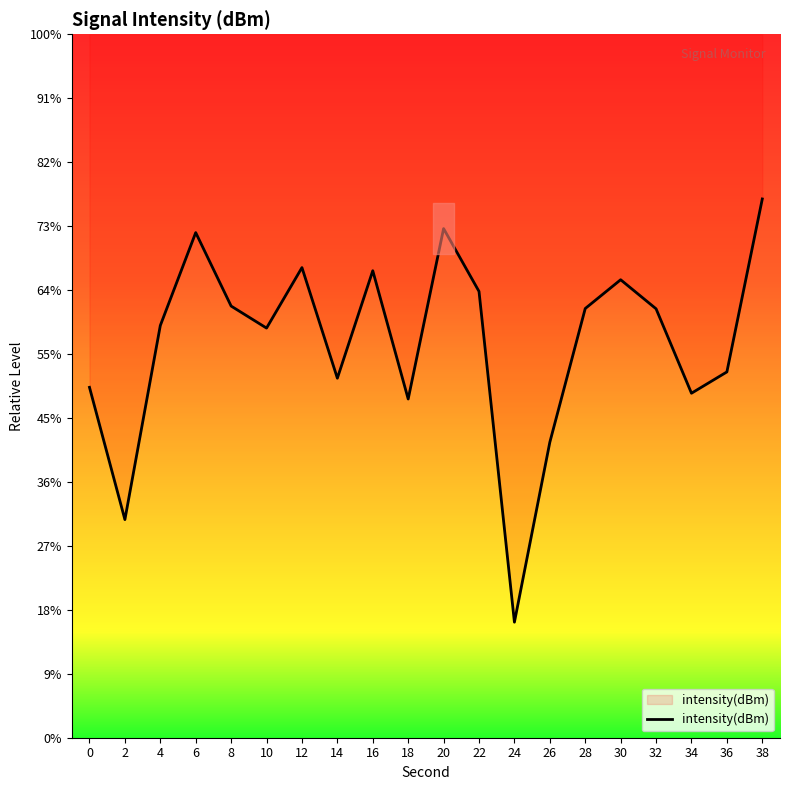

Reading left to right, extract all data points from this chart.

0=-137.6	2=-147.9	4=-132.8	6=-125.5	8=-131.3	10=-133.0	12=-128.2	14=-136.9	16=-128.5	18=-138.5	20=-125.2	22=-130.1	24=-156.0	26=-141.9	28=-131.4	30=-129.2	32=-131.5	34=-138.1	36=-136.4	38=-122.9